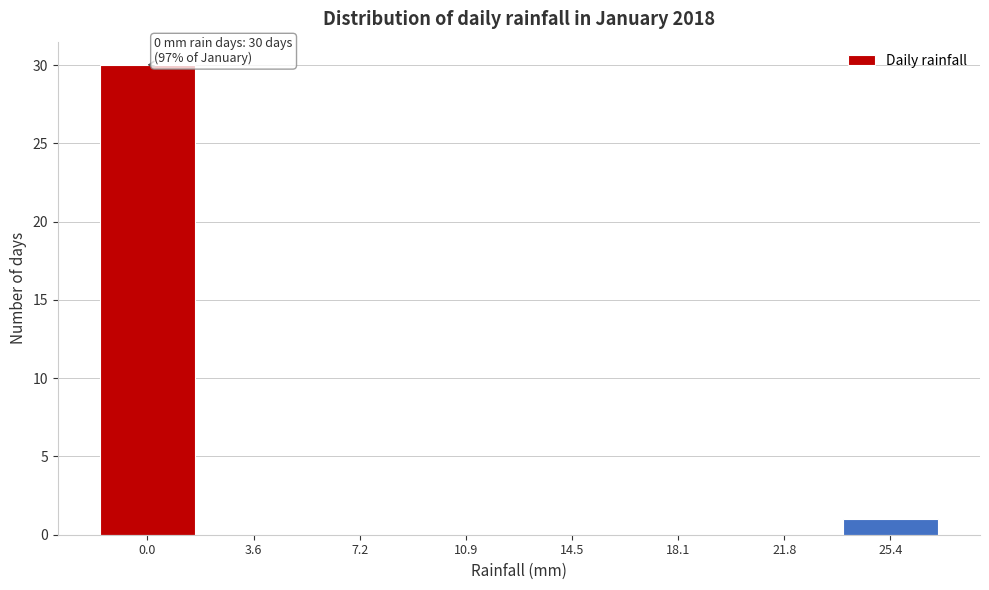

Reading left to right, what are all the values shown in this chart?

0.0=30	3.6=0	7.2=0	10.9=0	14.5=0	18.1=0	21.8=0	25.4=1